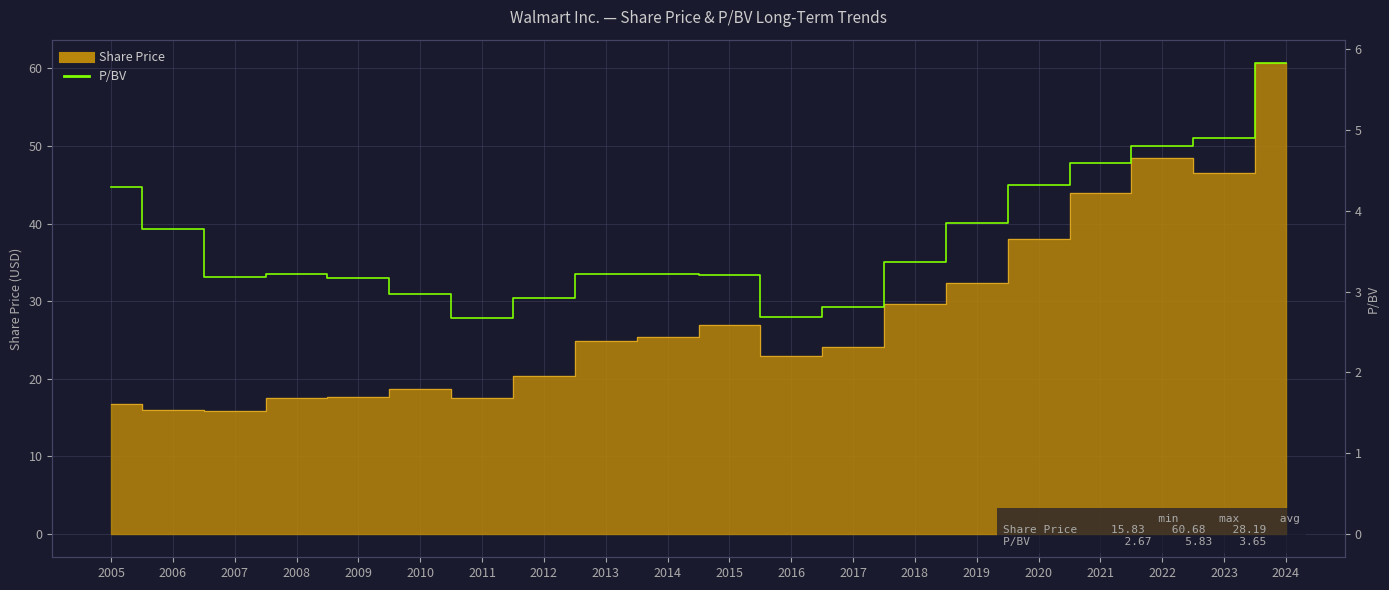

Which has a higher value, 2005 or 2022?

2022